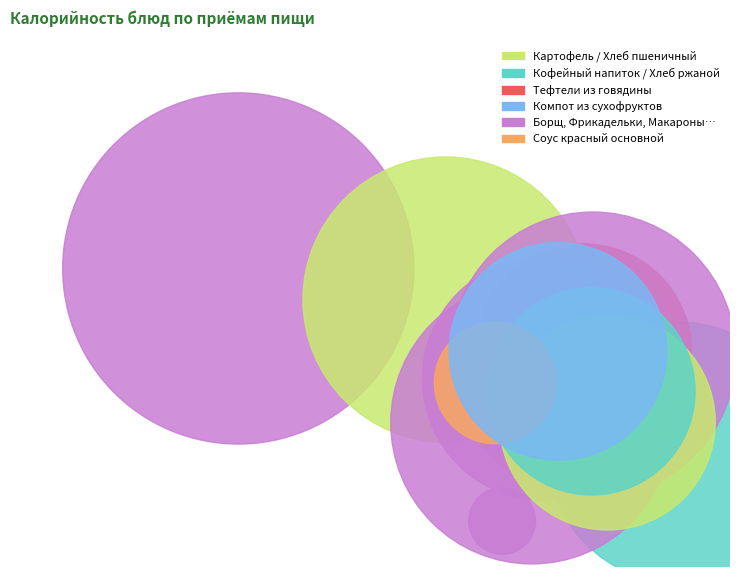

Does any single category account for the majority?

No